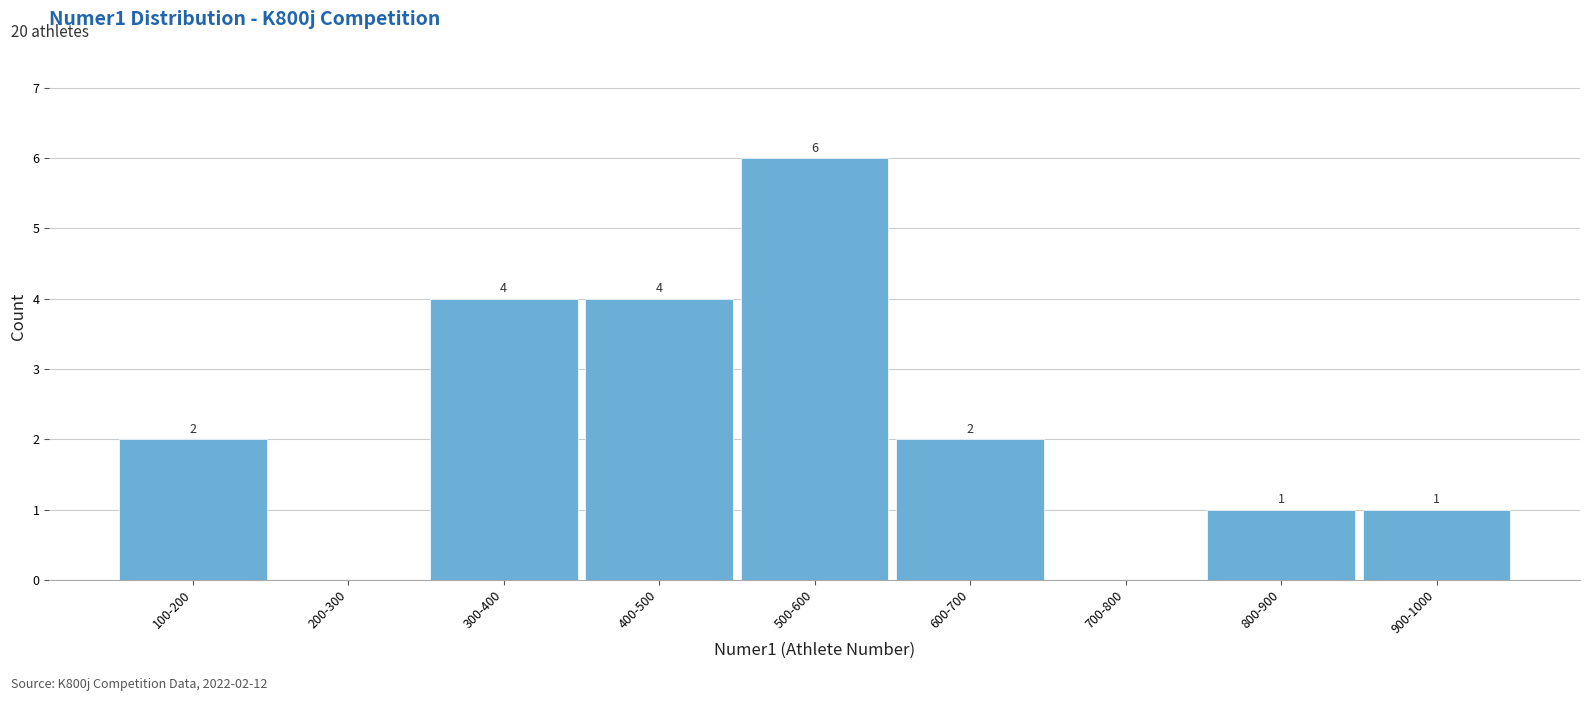

Reading right to left, list all the values displayed in this chart.

900-1000=1	800-900=1	700-800=0	600-700=2	500-600=6	400-500=4	300-400=4	200-300=0	100-200=2